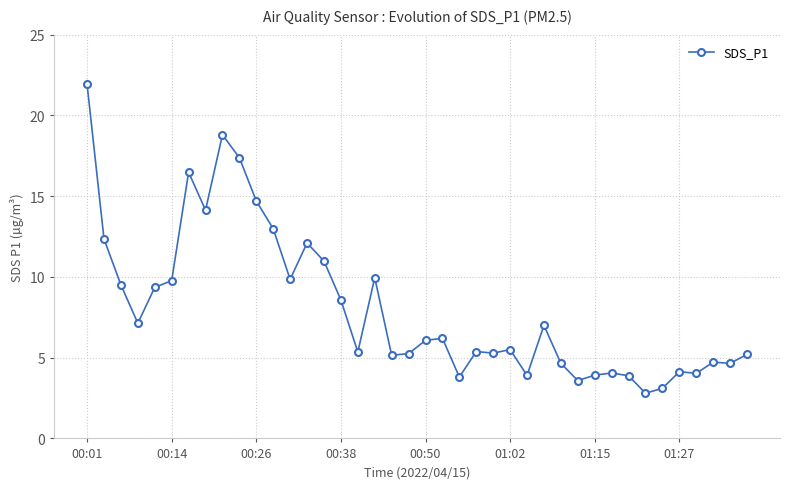

What is the minimum value shown in the chart?

2.8